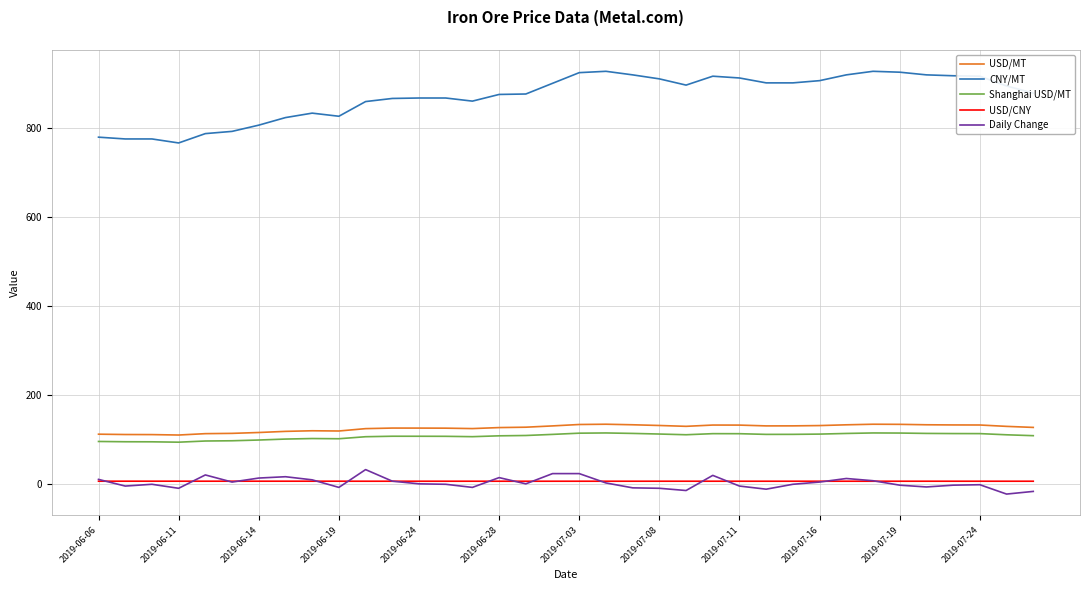

What is the lowest value of the Shanghai USD/MT series?

94.6